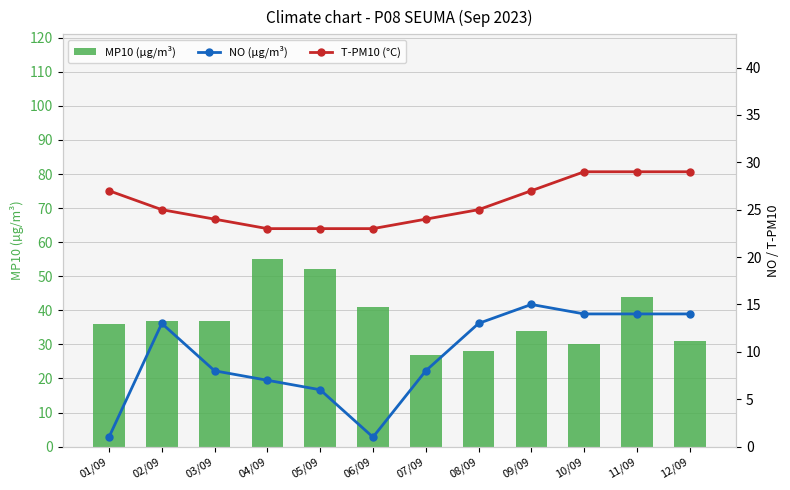

Count the number of categories in the chart.

12